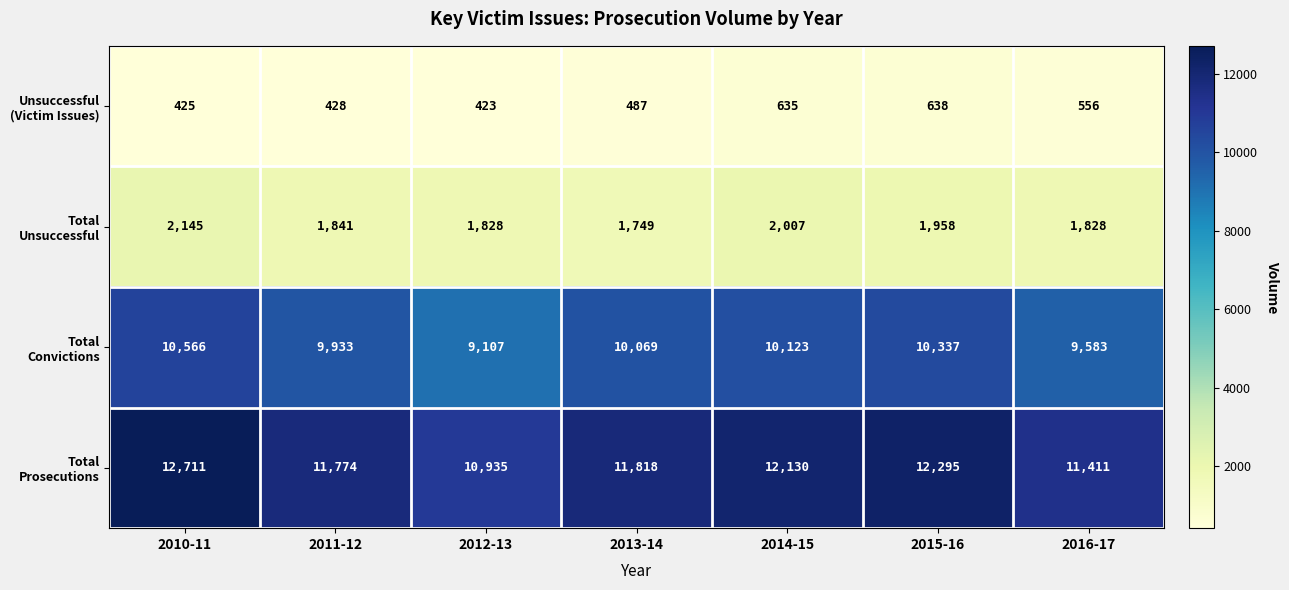

At how many categories does at least one series exceed 6033?

7